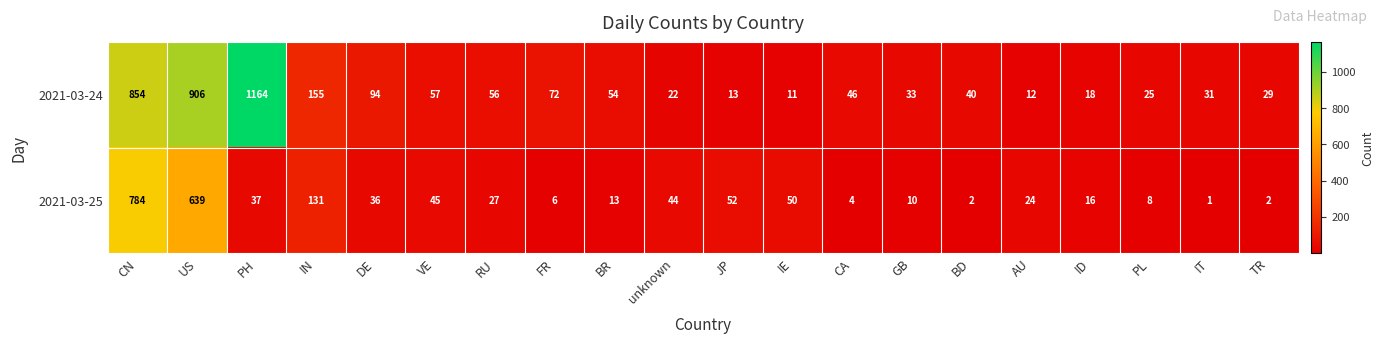

What is the total value across all series at PH?

1201